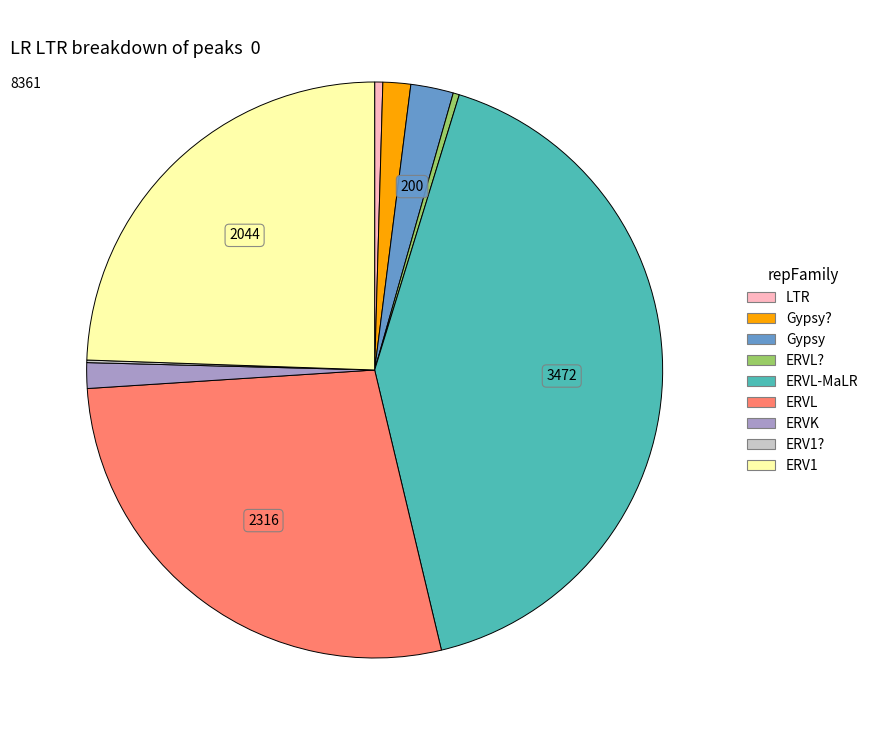

Does any single category account for the majority?

No